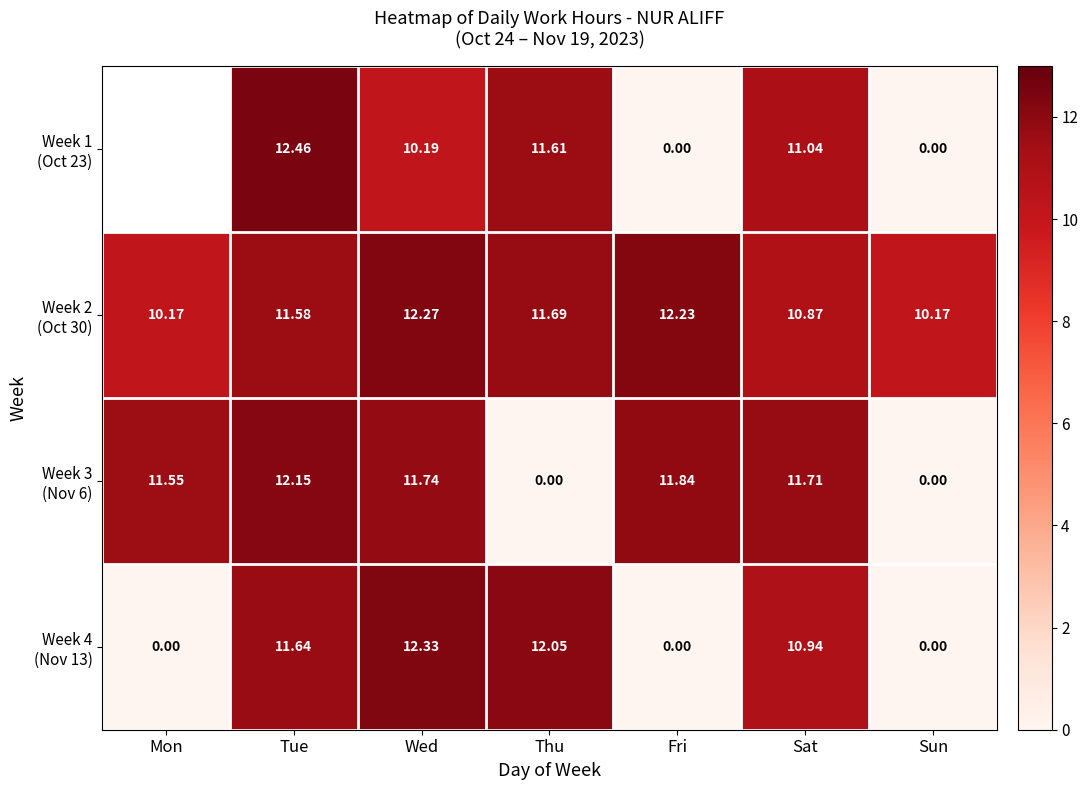

What is the difference between the maximum and minimum values in the Week 2 (Oct 30) series?

2.1